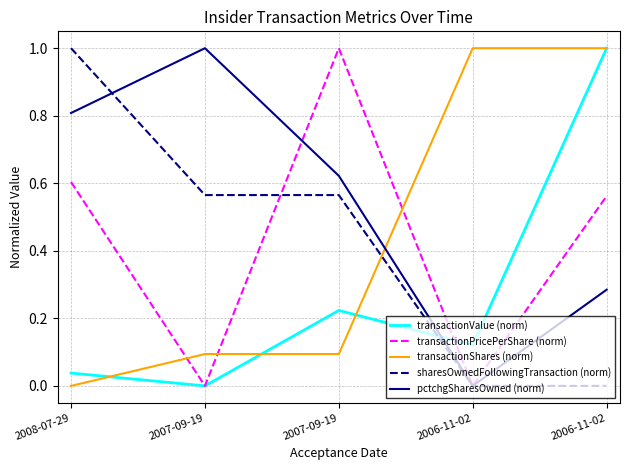

How many categories are shown in the chart?

5